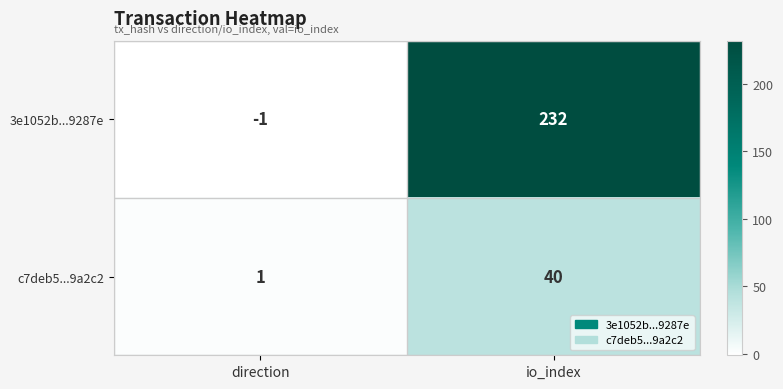

What is the sum of all c7deb5...9a2c2 values?

41